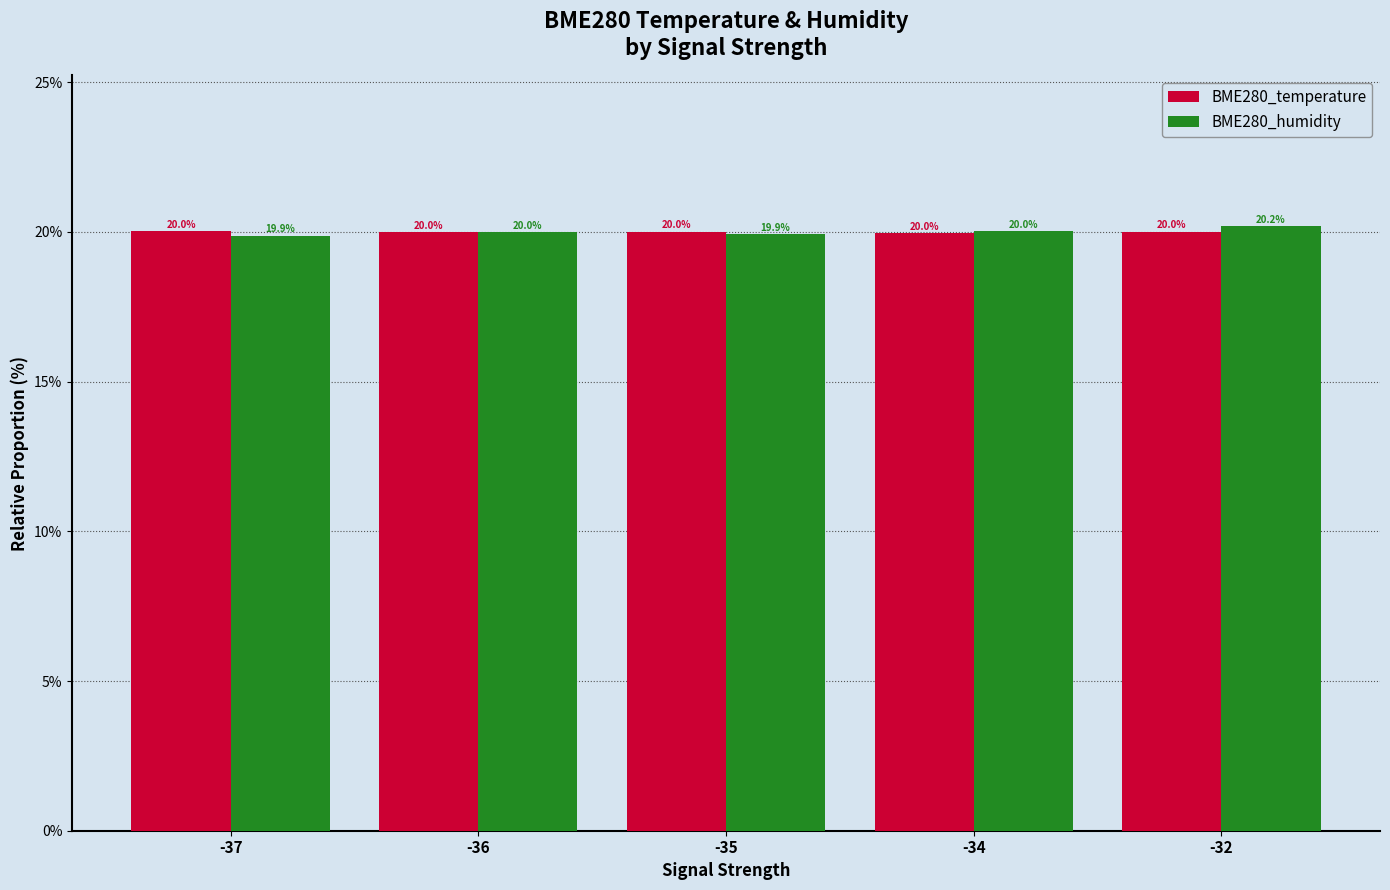

Are the bars grouped side by side (vs. stacked)?

Yes